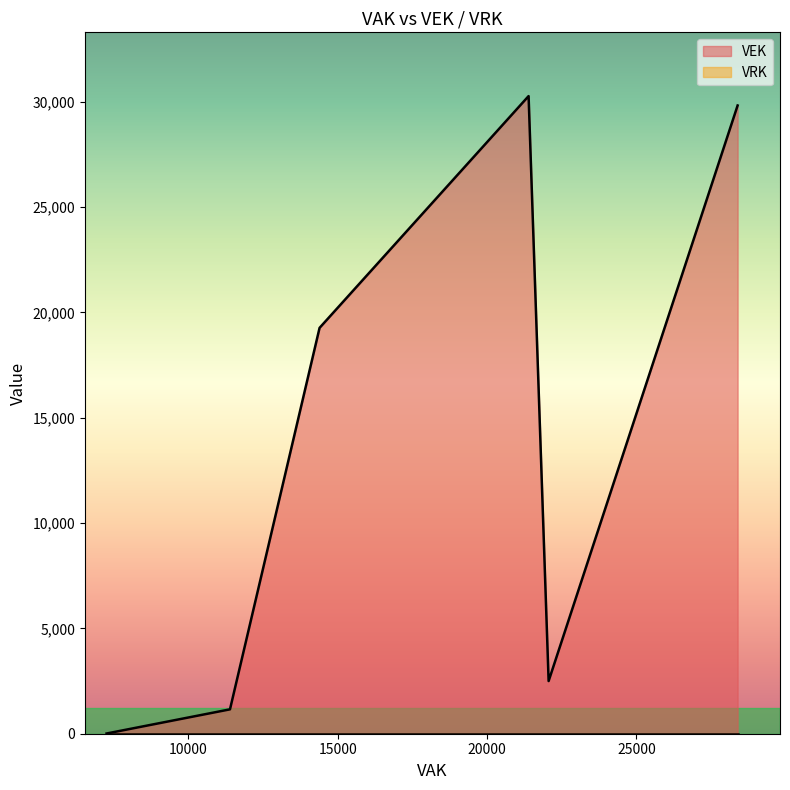

True or false: VRK and VEK cross at least once.

False